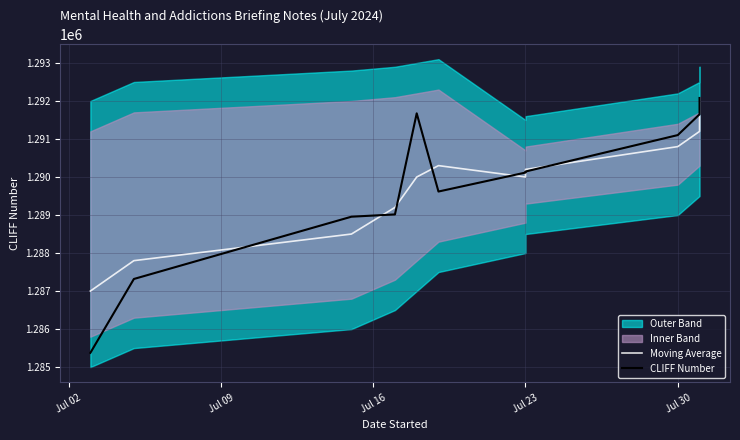

At Jul 23, list the series in order from smallest to largest.

Moving Average, CLIFF Number